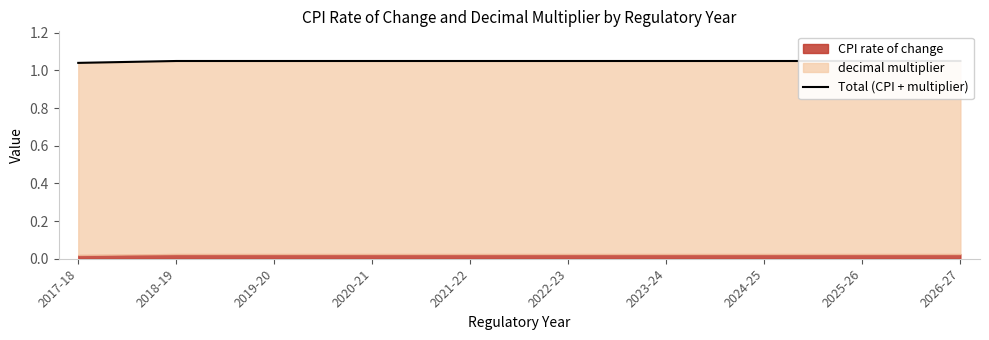

Approximately how many times larger is the value at 2026-27 compared to 2020-21?

1.0